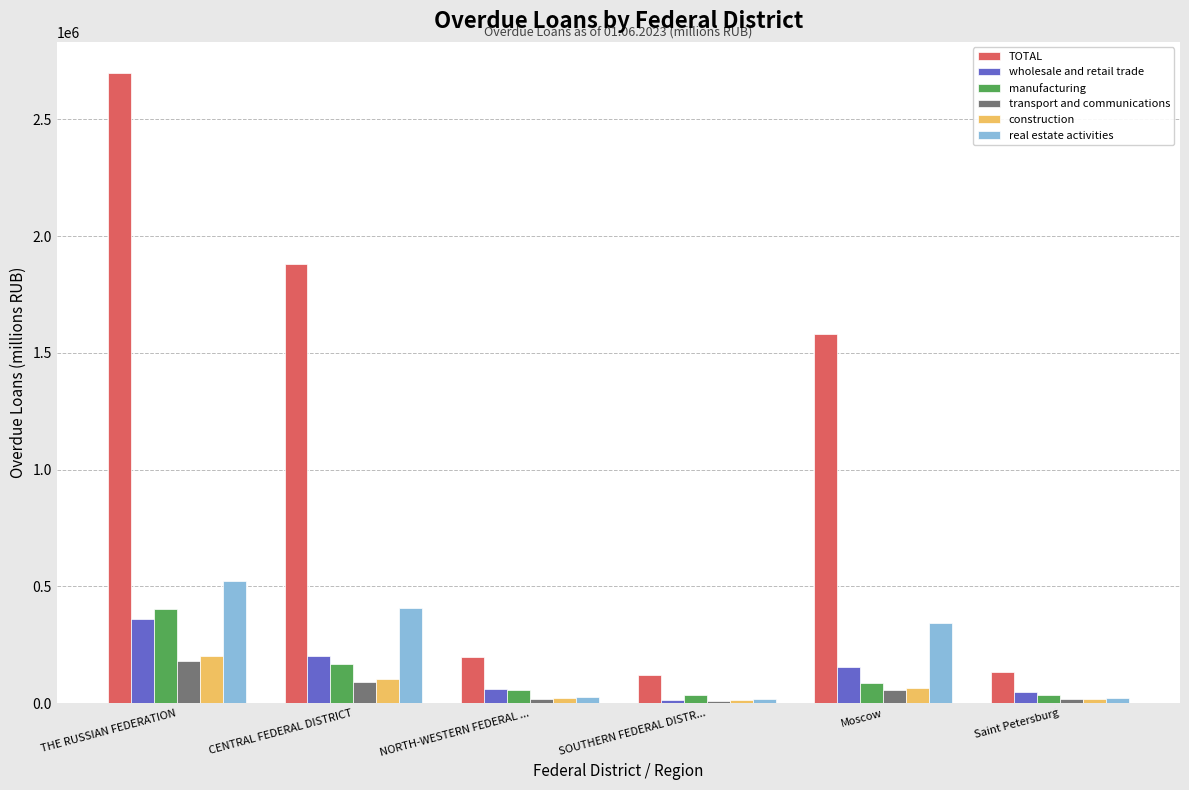

Is it true that construction equals 295225 at THE RUSSIAN FEDERATION?

False